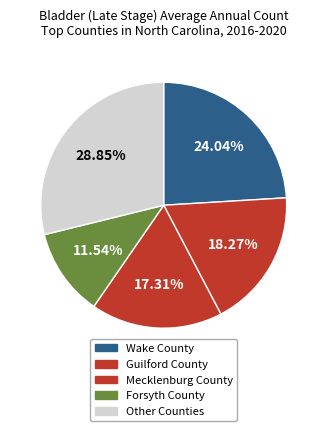

To the nearest percent, what is the difference between the largest and smallest slice percentages?

17%